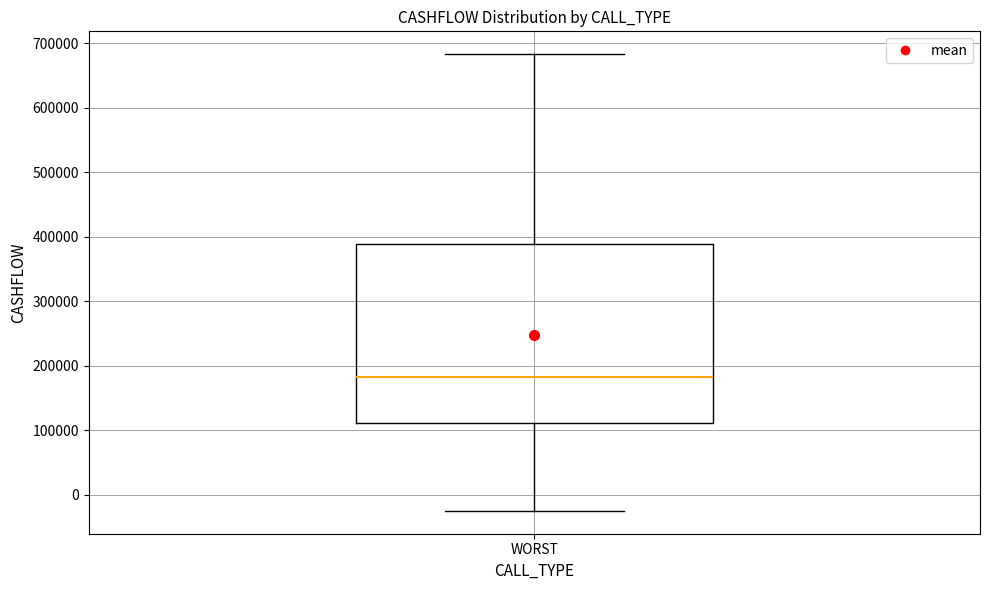

Read this box plot against the y-axis: the position of the median line, the range covered by the box, and the ends of both whiskers. The values are not printed on the chart, so give them approximately, as read against the axis.

median 180000, box 110000 to 390000, whiskers -20000 to 680000